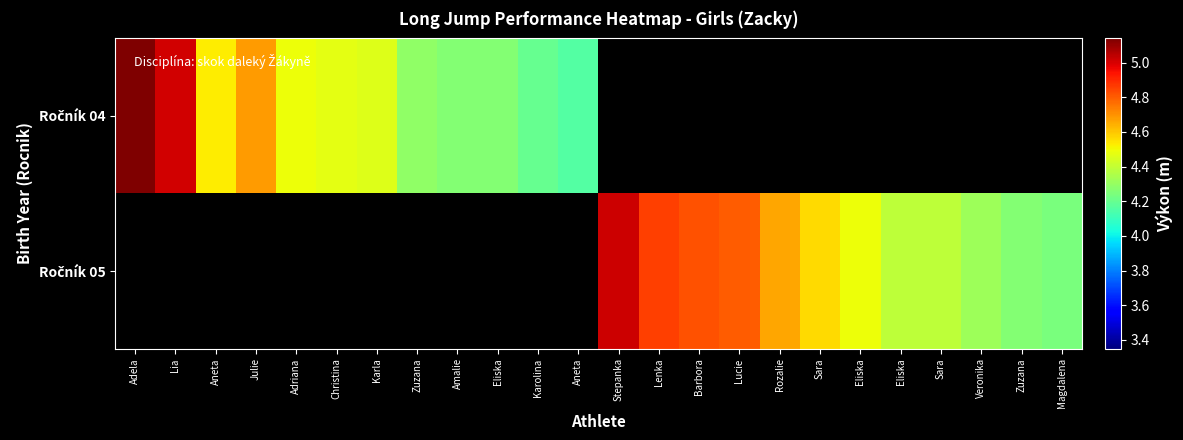

What is the difference between the Ročník 05 values at Rozalie and Eliska?

0.2